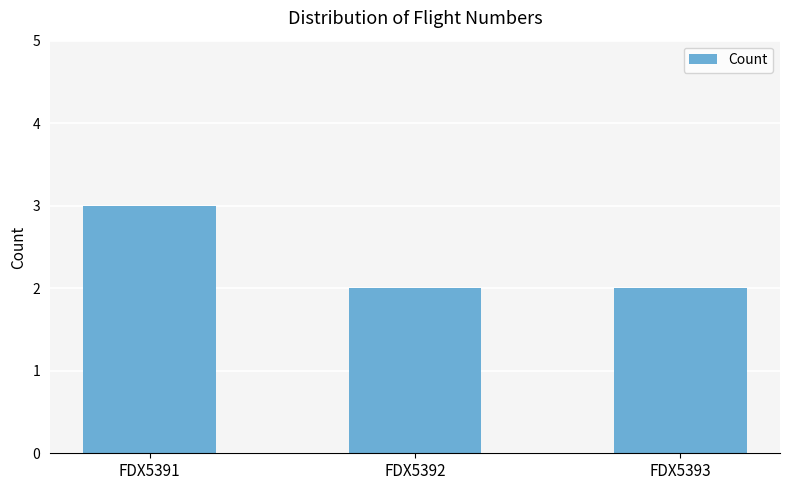

What is the ratio of the value at FDX5393 to the value at FDX5392?

1.0